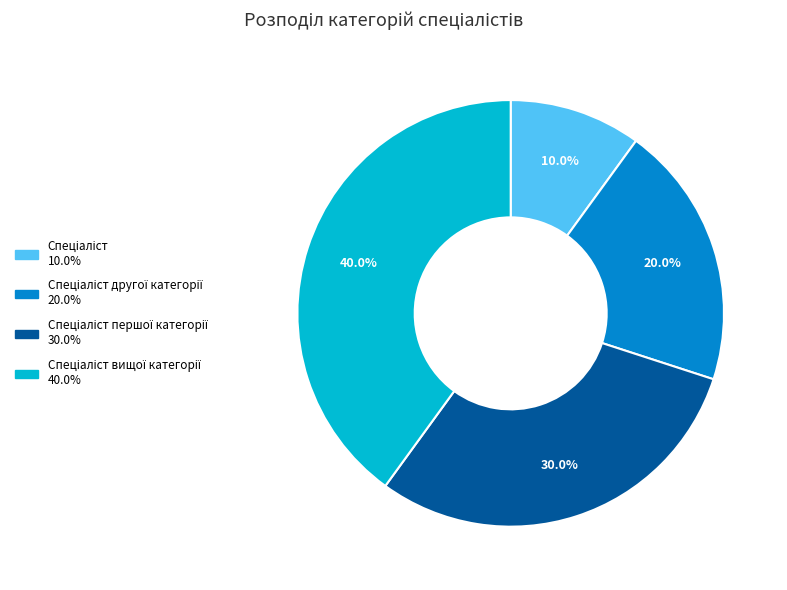

Is there any slice that represents more than half of the pie?

No